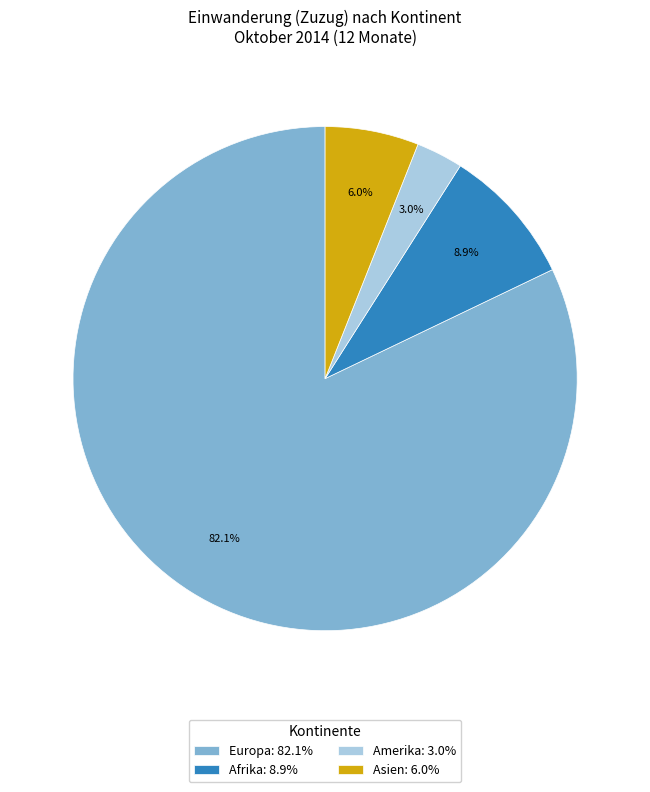

Between Amerika: 3.0% and Afrika: 8.9%, which is larger?

Afrika: 8.9%